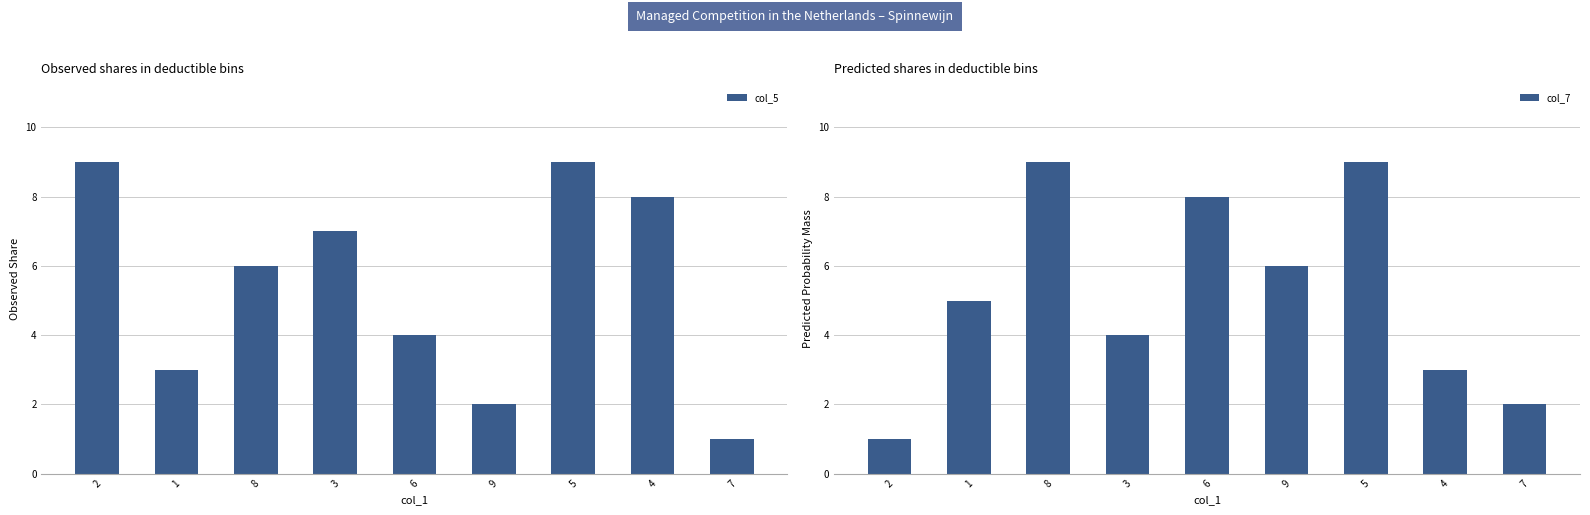

What is the label of the 6th bar from the right?

3